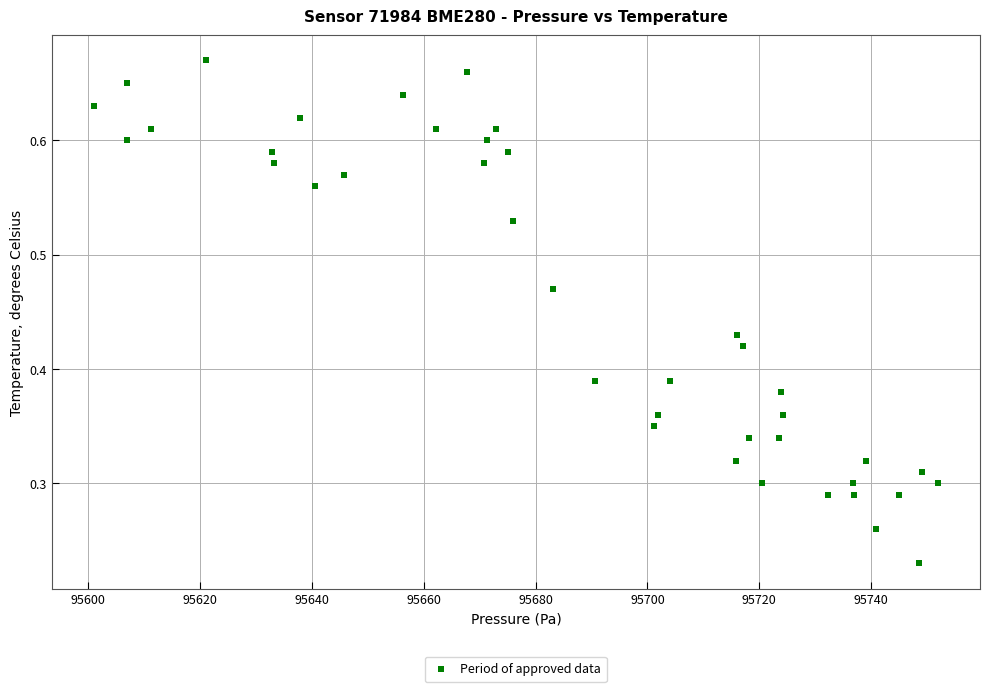

What is the range of X values (max minus min)?

150.9